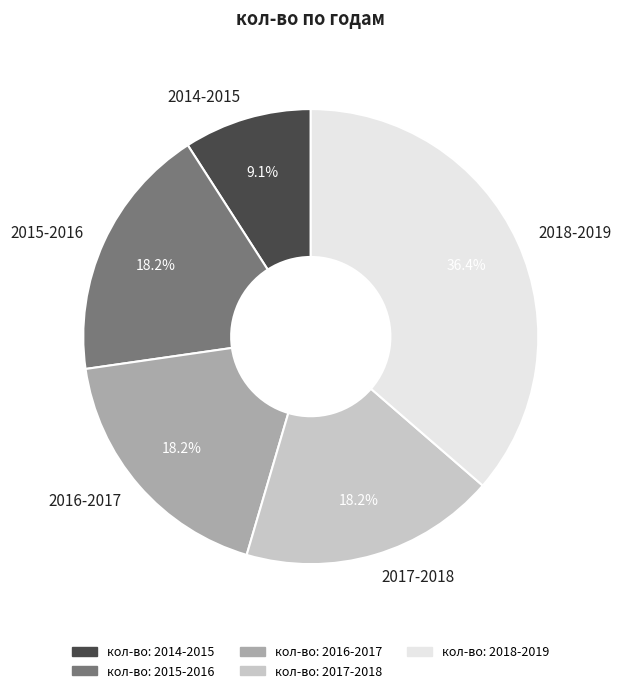

Is there a majority slice in this chart?

No